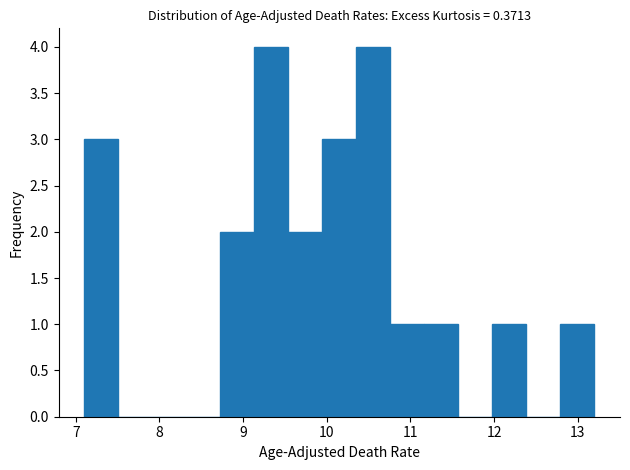

What is the height of the bar covering 10.4 to 10.8 on the x-axis? Neither the bar edges nor the heights are printed on the chart, so give them approximately, as read against the axes.

4